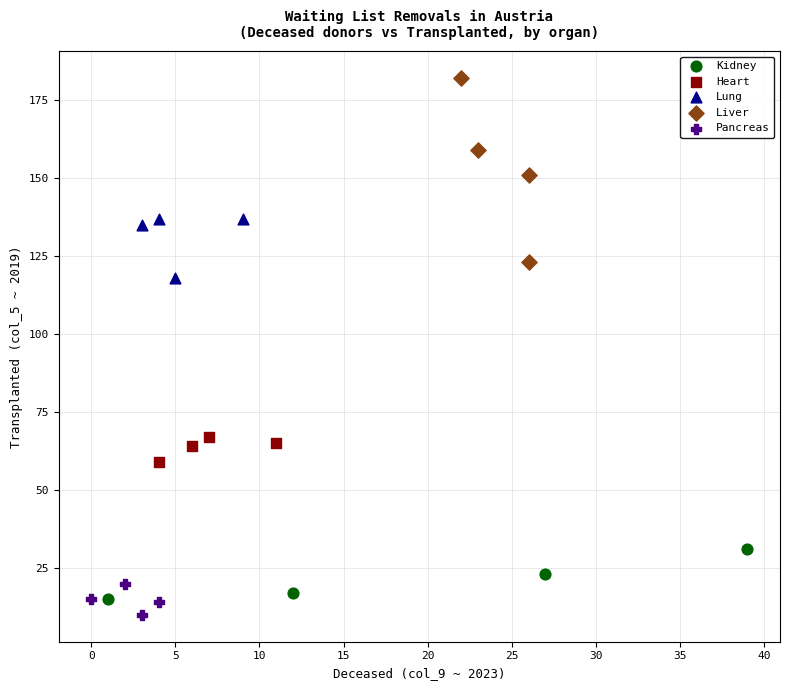

Which series has the widest spread of Y values?

Liver